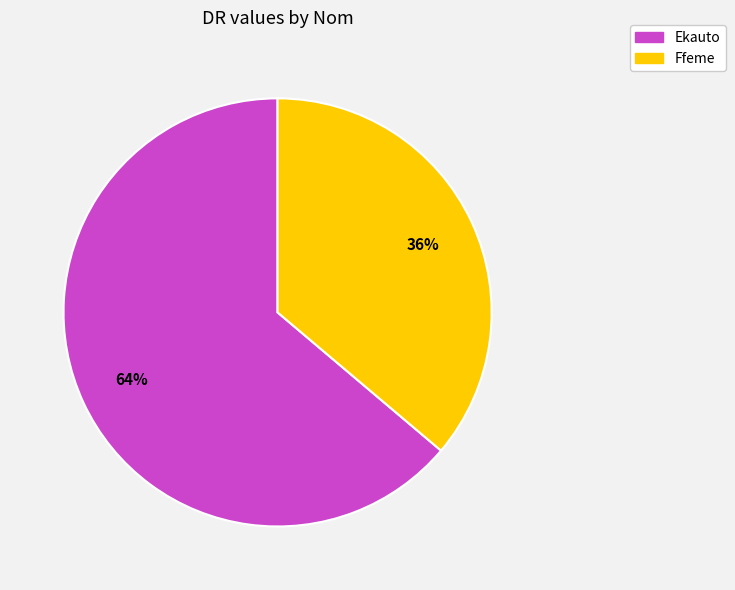

What percentage is the Ffeme slice, to the nearest percent?

36%